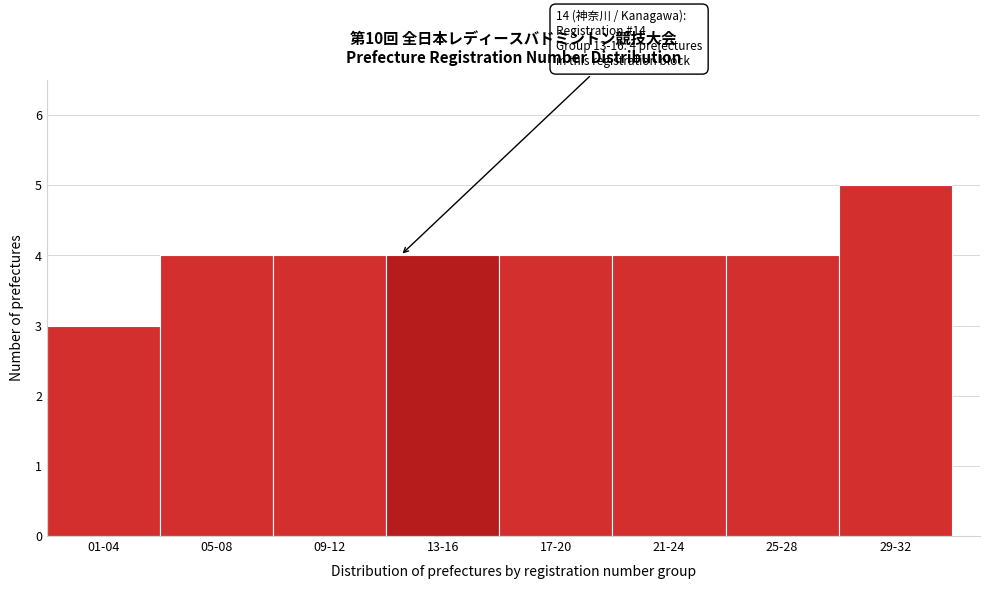

Reading right to left, extract all data points from this chart.

5	4	4	4	4	4	4	3